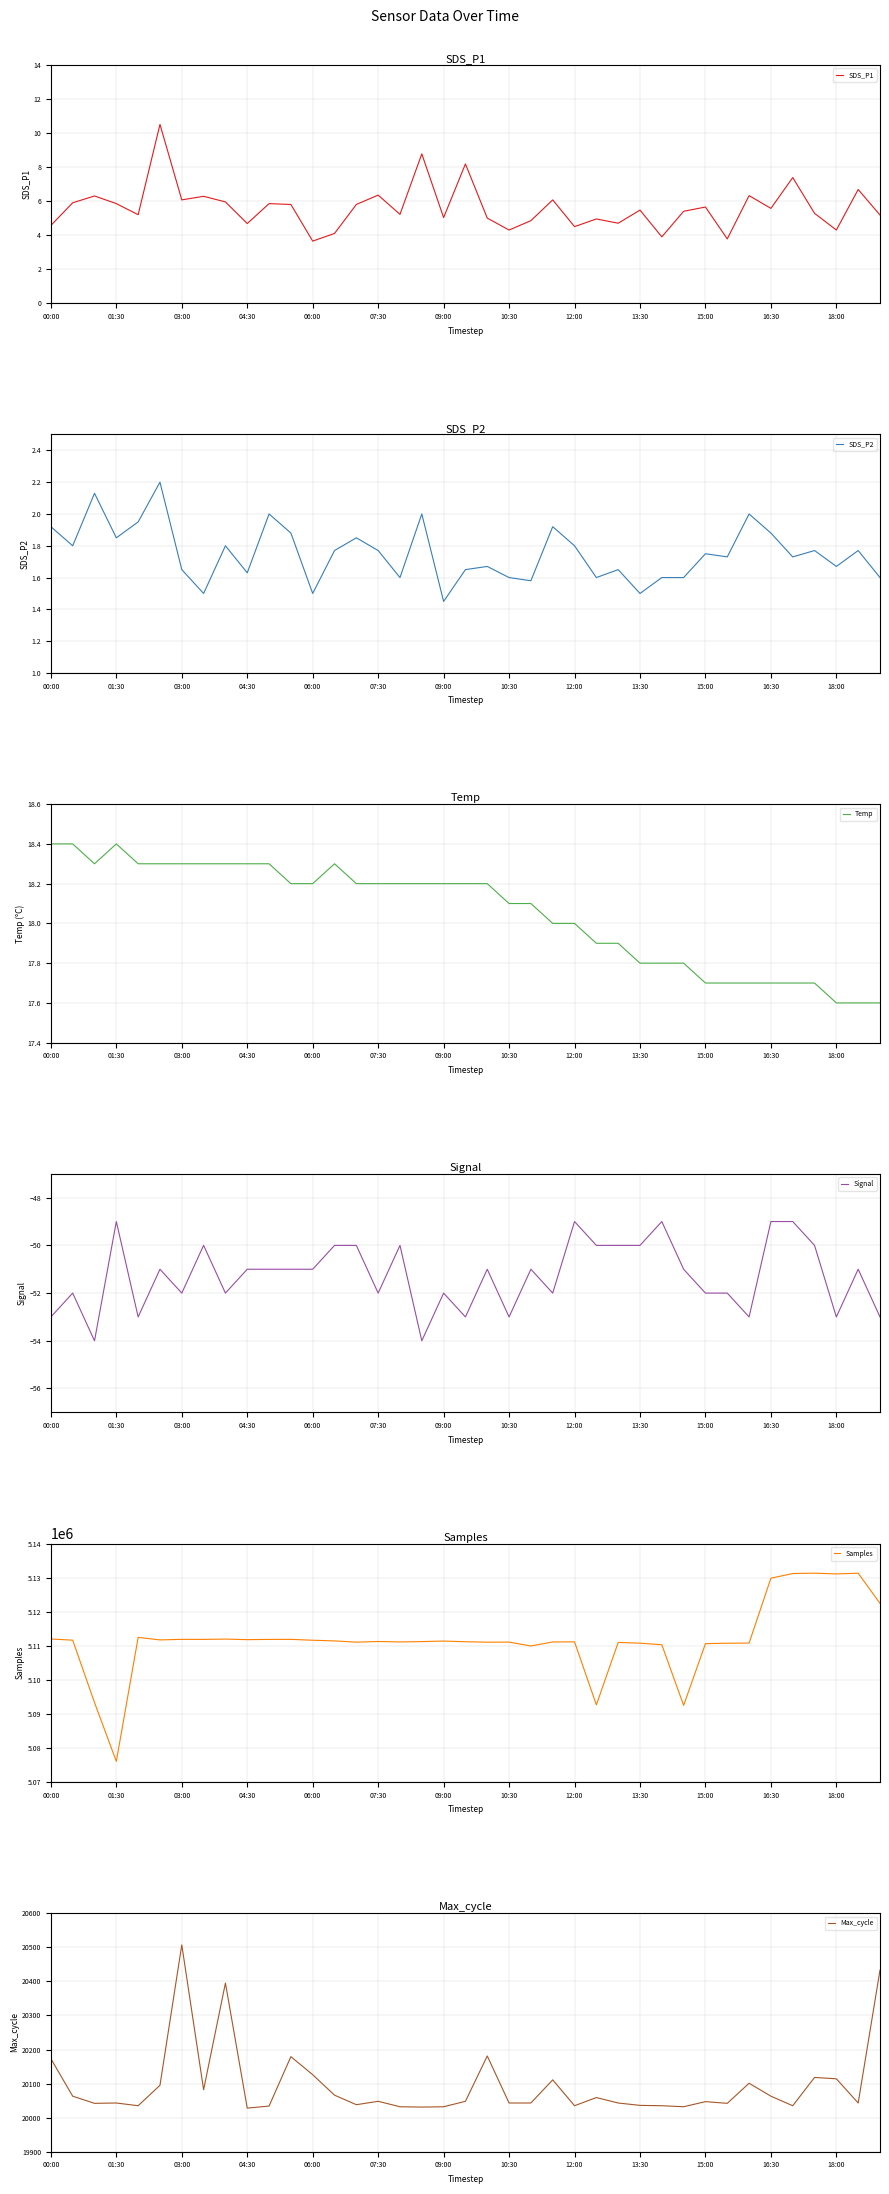

Count the number of categories in the chart.

39